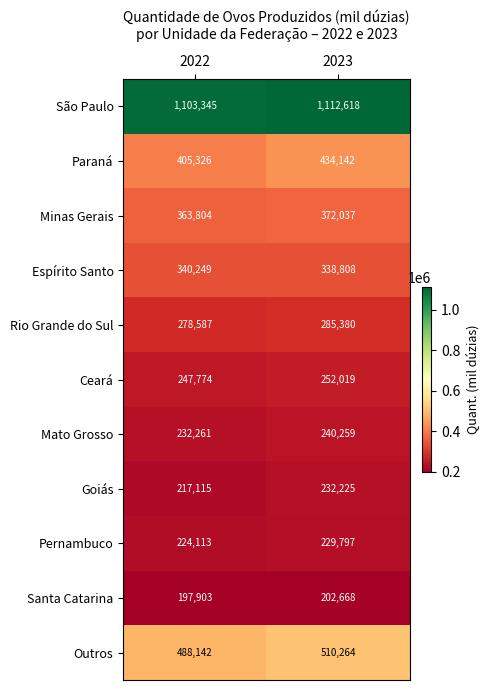

The São Paulo series shows 1112618 at 2023. True or false?

True